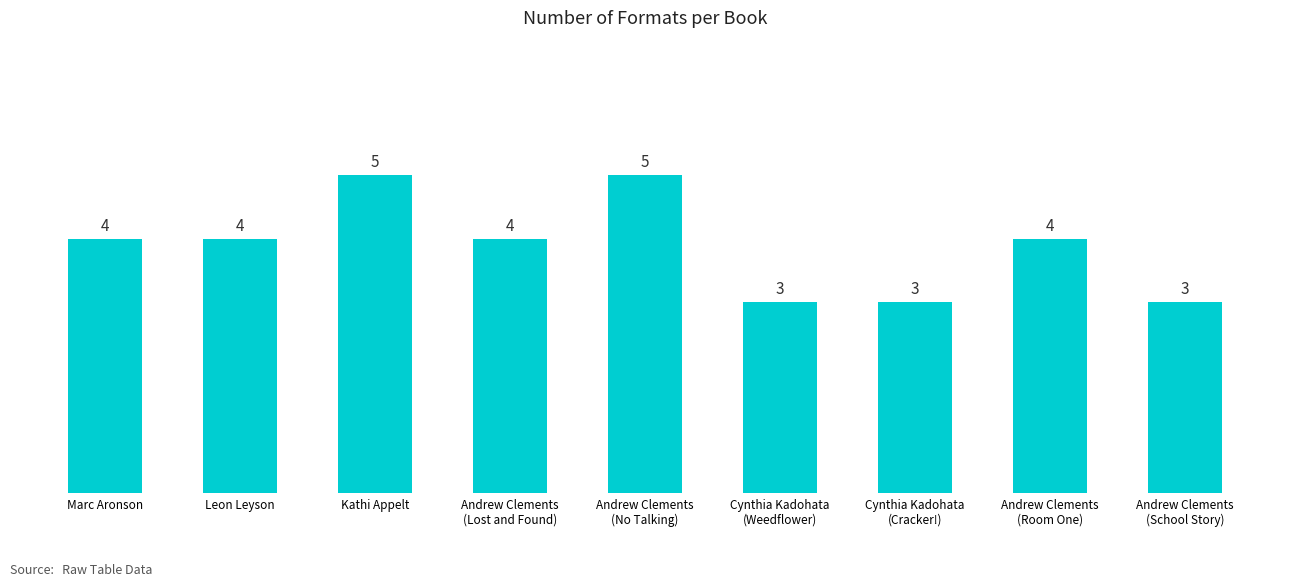

Count the values in the range 3 to 4.

7